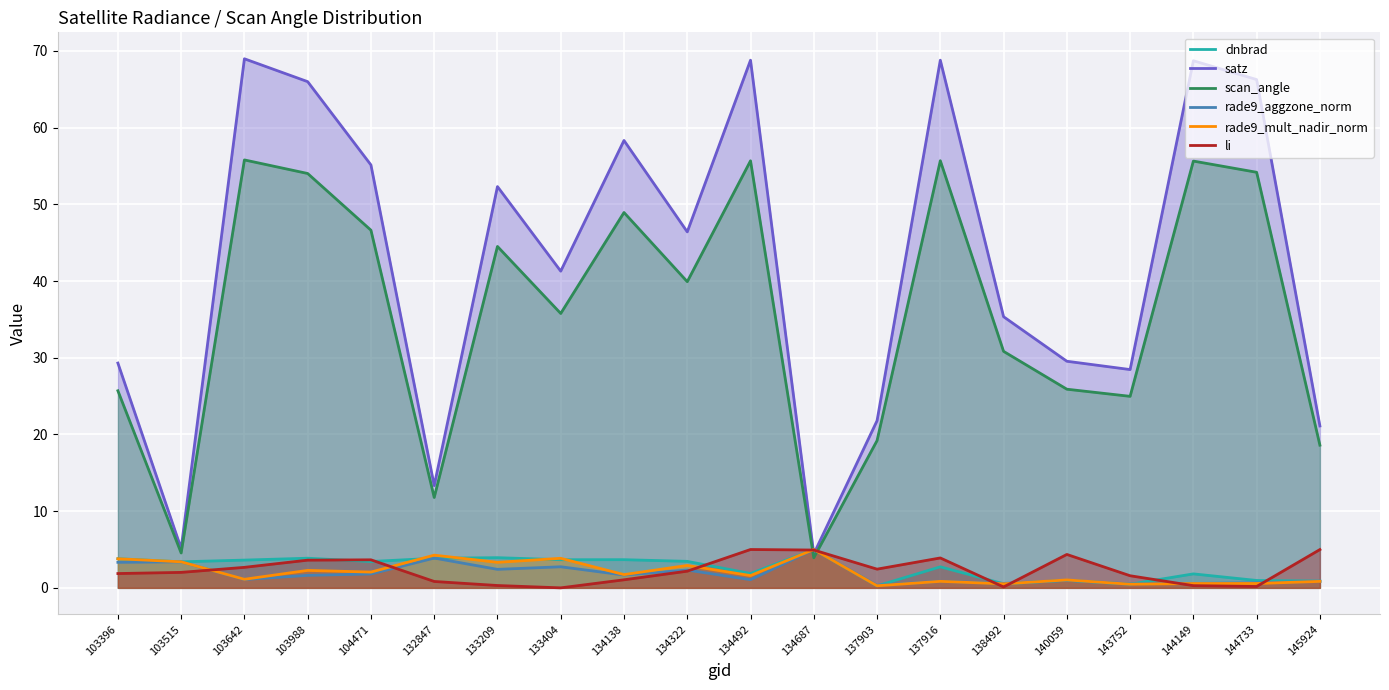

Which series has the largest range (max minus min)?

satz